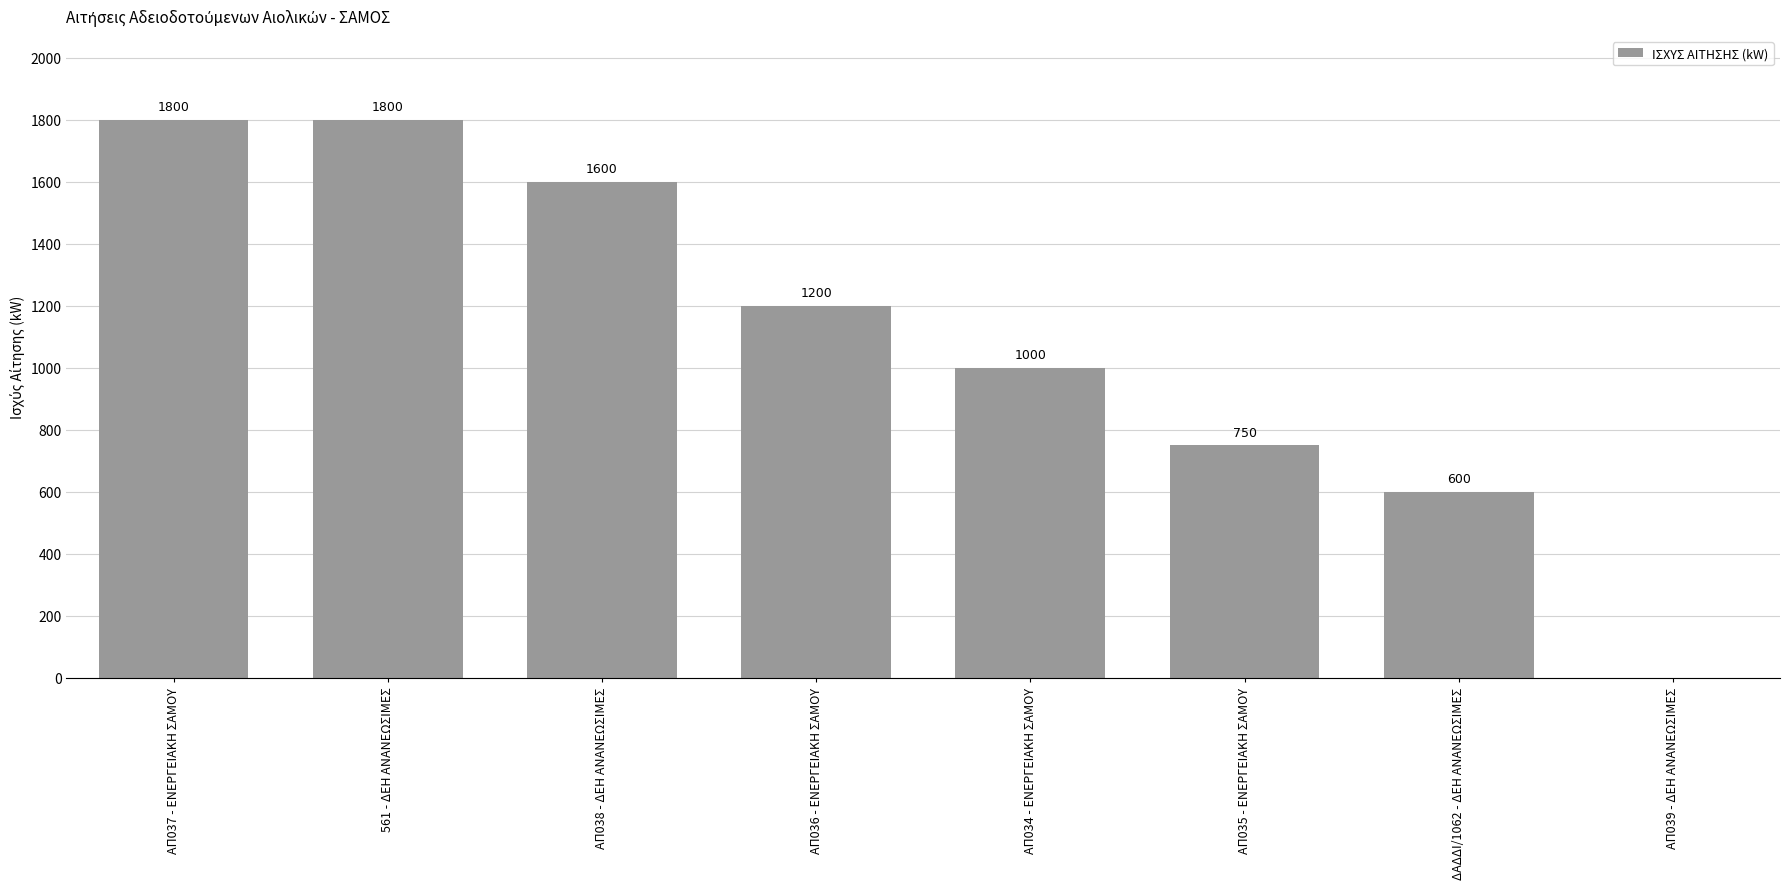

What is the sum of all values?

8750